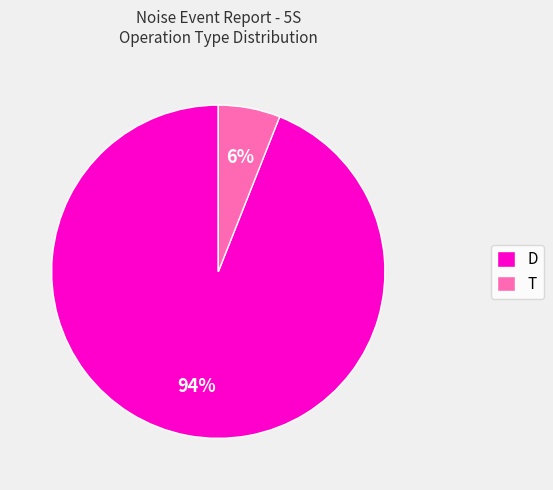

Rank the categories by value from lowest to highest.

T, D